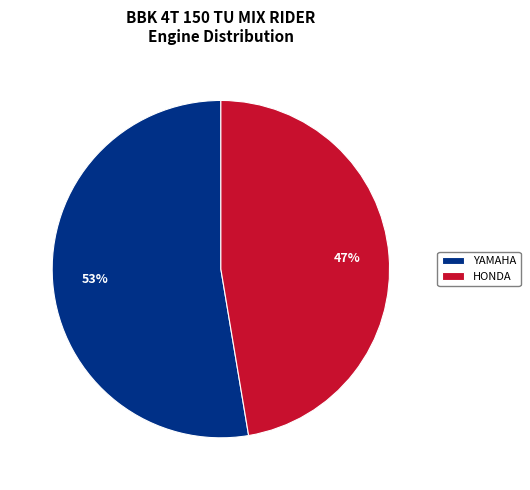

To the nearest percent, what portion does YAMAHA represent?

53%